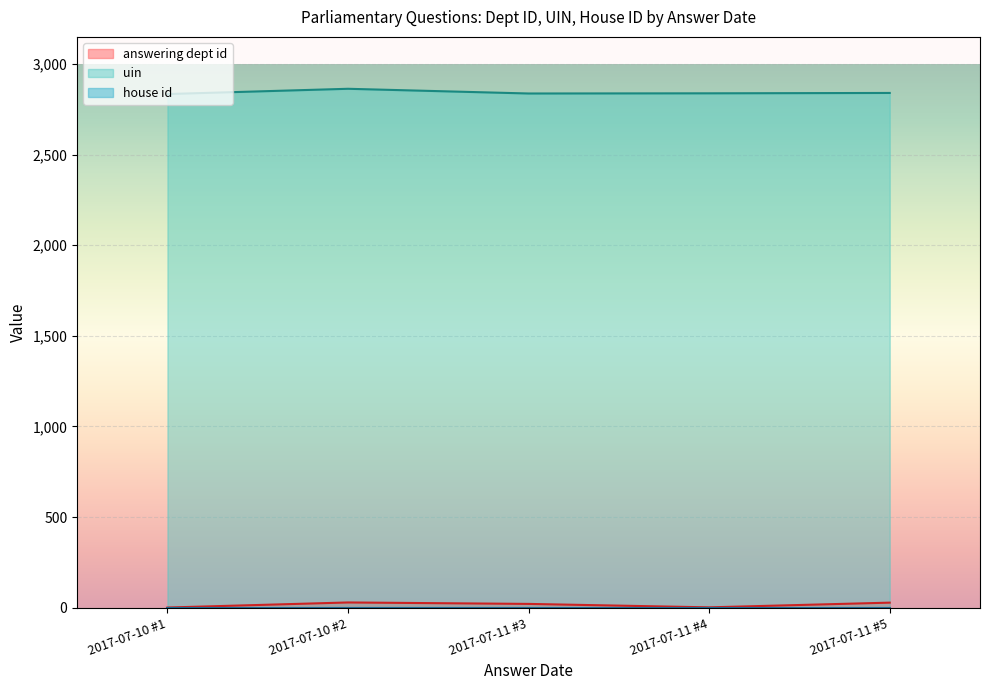

True or false: house id and uin cross at least once.

False